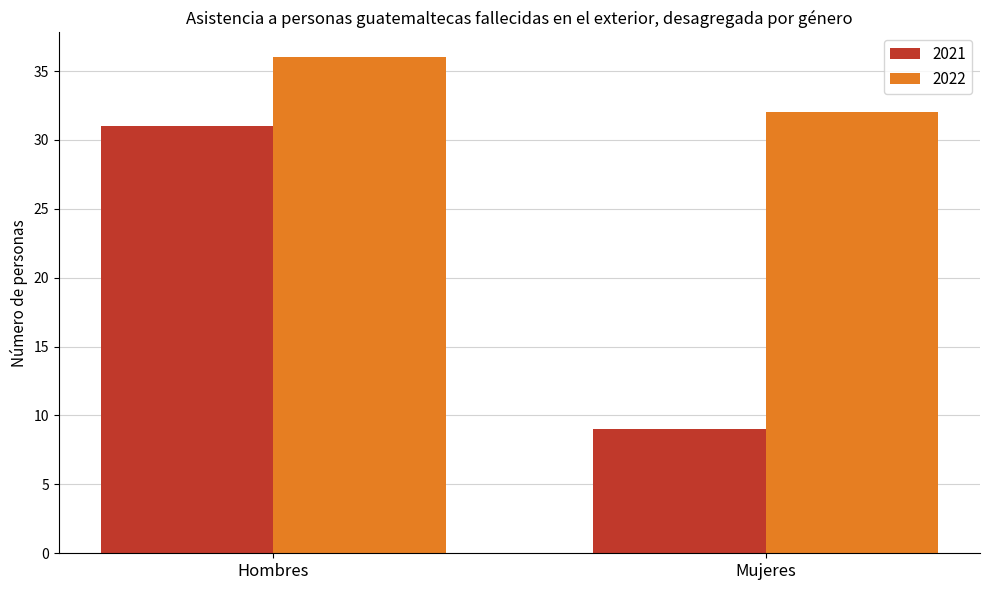

At which category is the sum across all series the highest?

Hombres